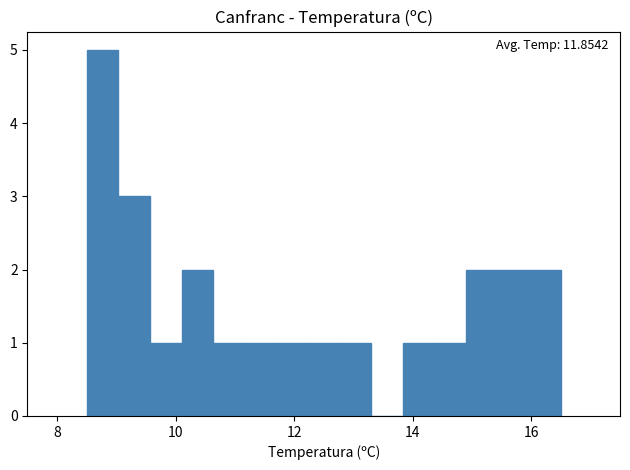

Around what value on the x-axis is the tallest bar? Give the approximate position of its centre, as read against the axis.

8.8